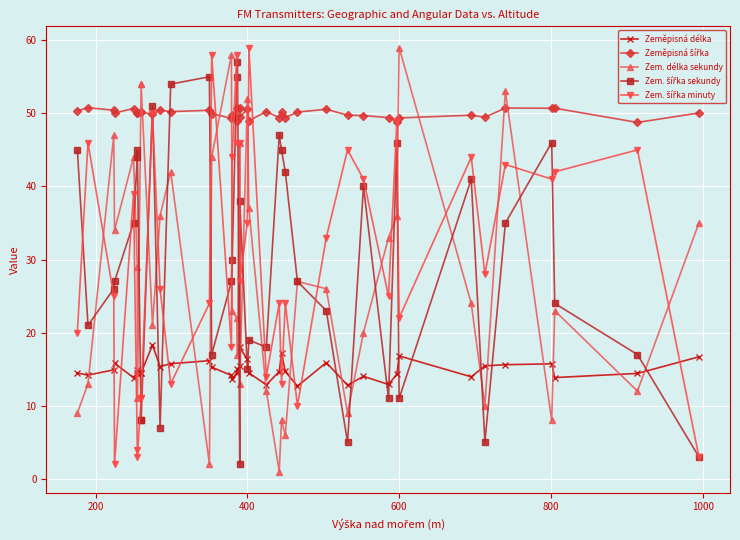

True or false: Zem. šířka minuty has more than 2 points higher than both neighbors.

True